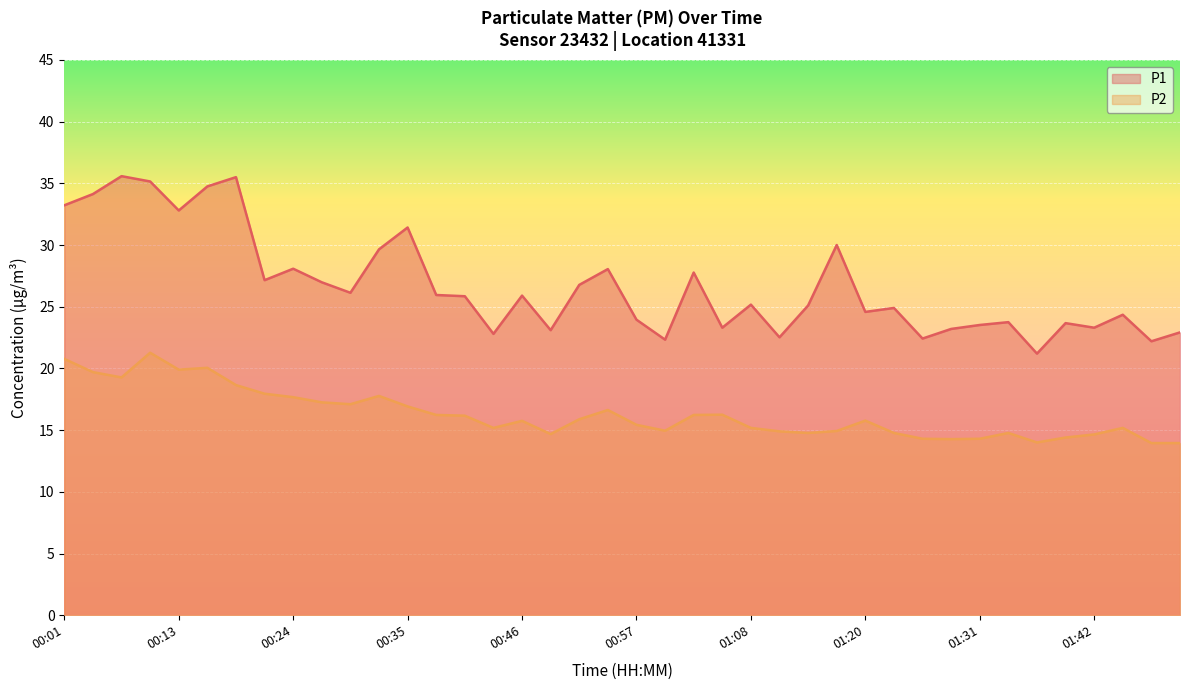

What is the highest value of the P2 series?

21.3